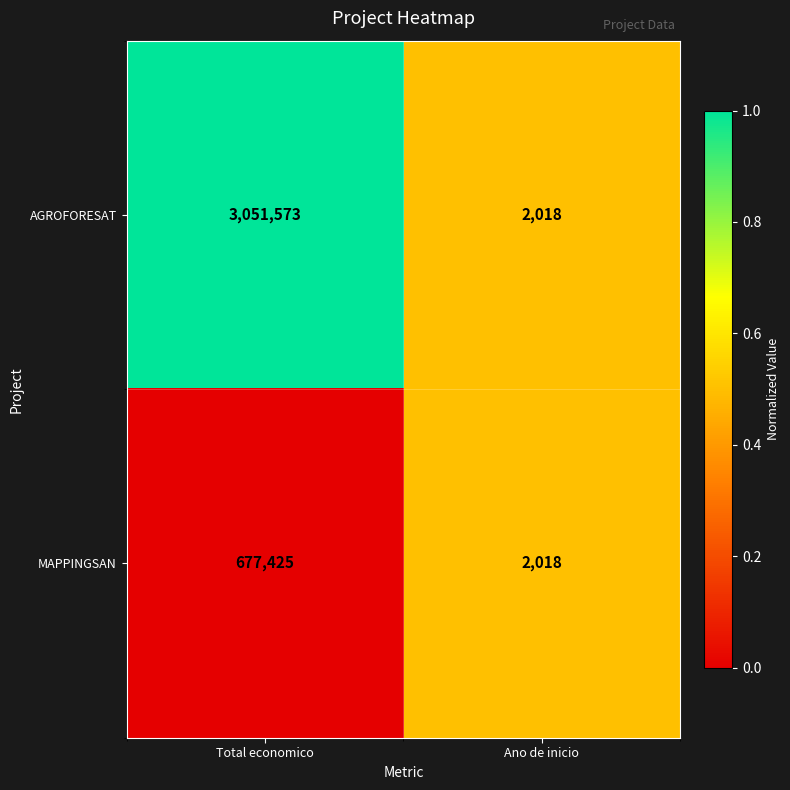

Which series has the largest total across all categories?

AGROFORESAT